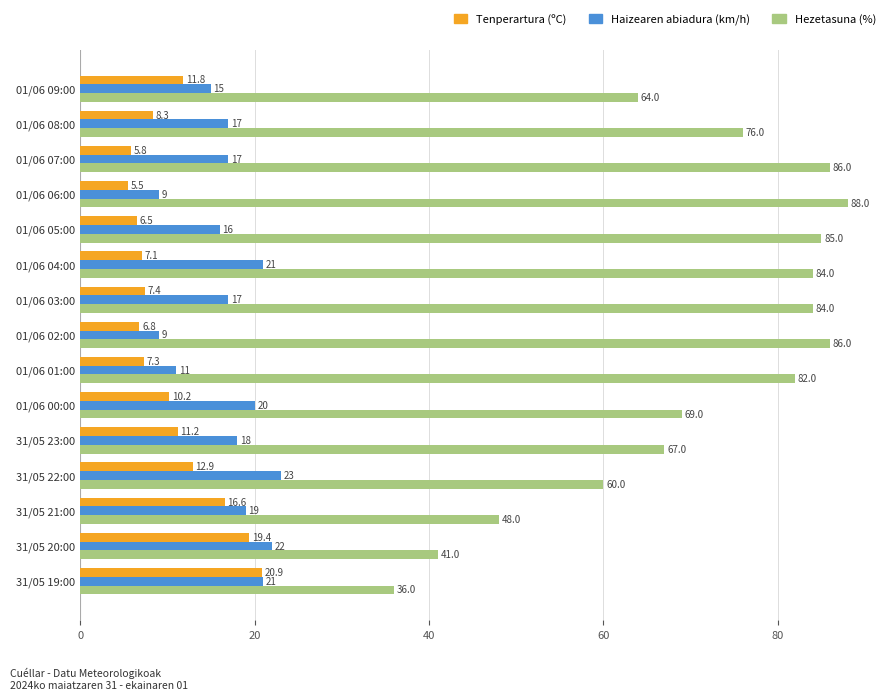

At which label does Hezetasuna (%) reach its minimum?

31/05 19:00